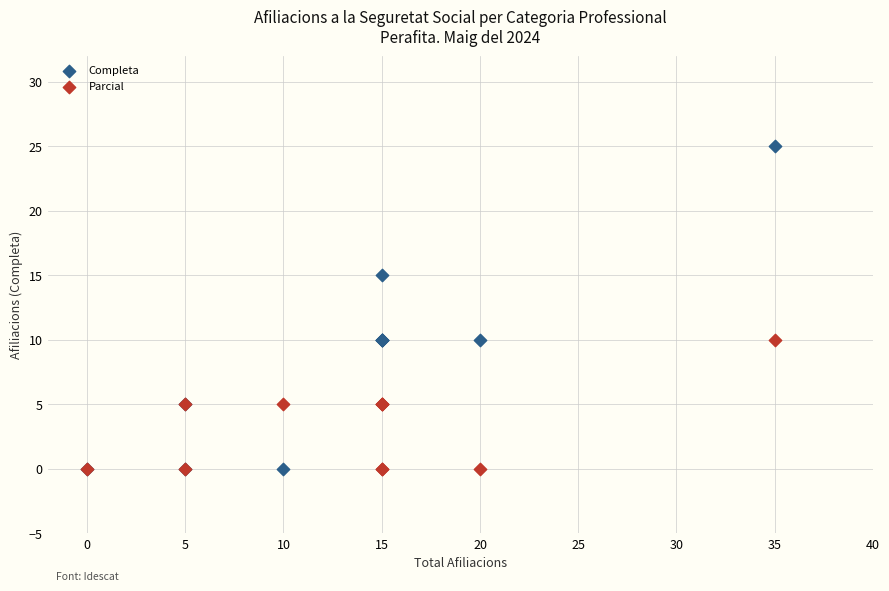

What is the X range (max minus min) for the scatter plot?

35